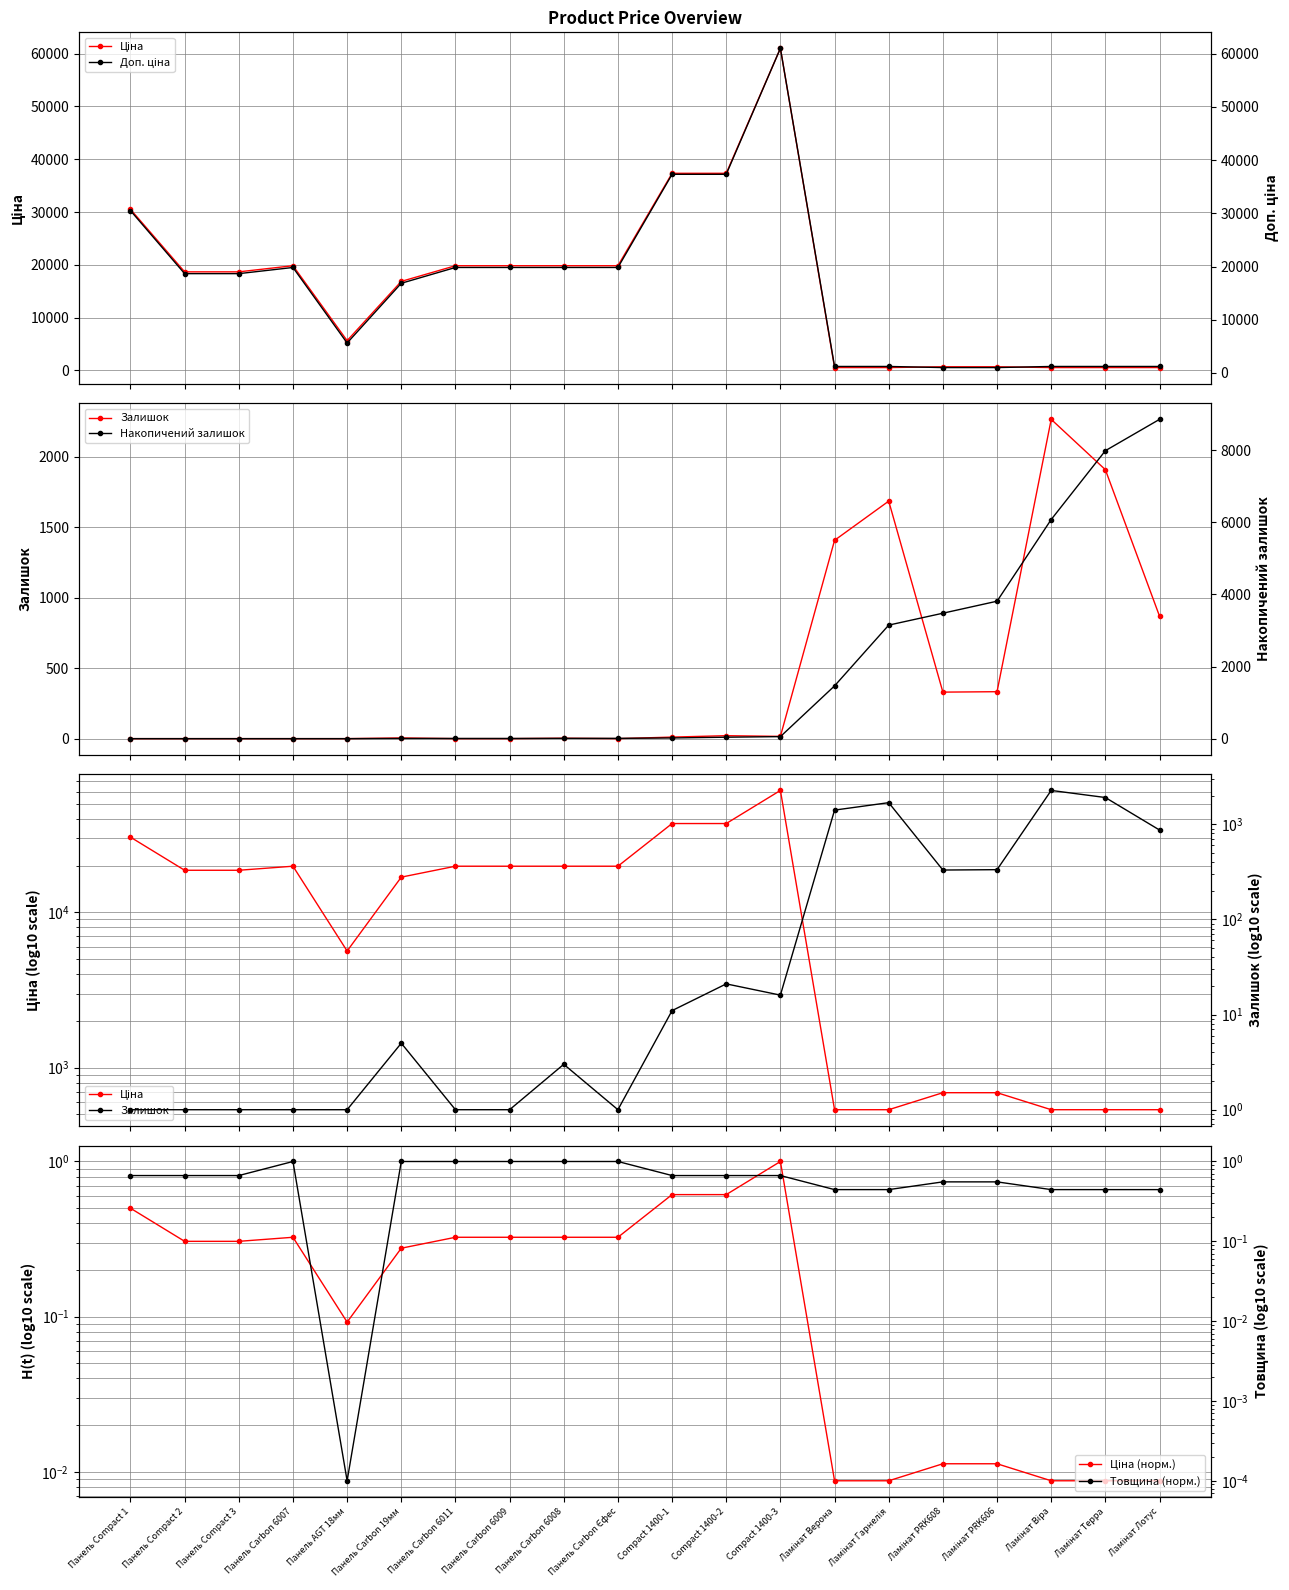

True or false: Ціна and Ціна (норм.) cross at least once.

False